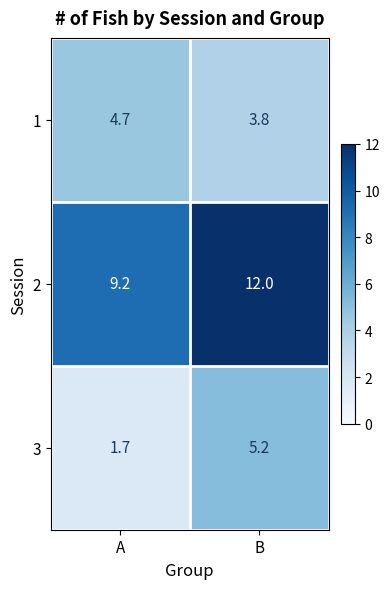

Reading right to left, list all the values displayed in this chart.

1: B=3.8	A=4.7
2: B=12.0	A=9.2
3: B=5.2	A=1.7